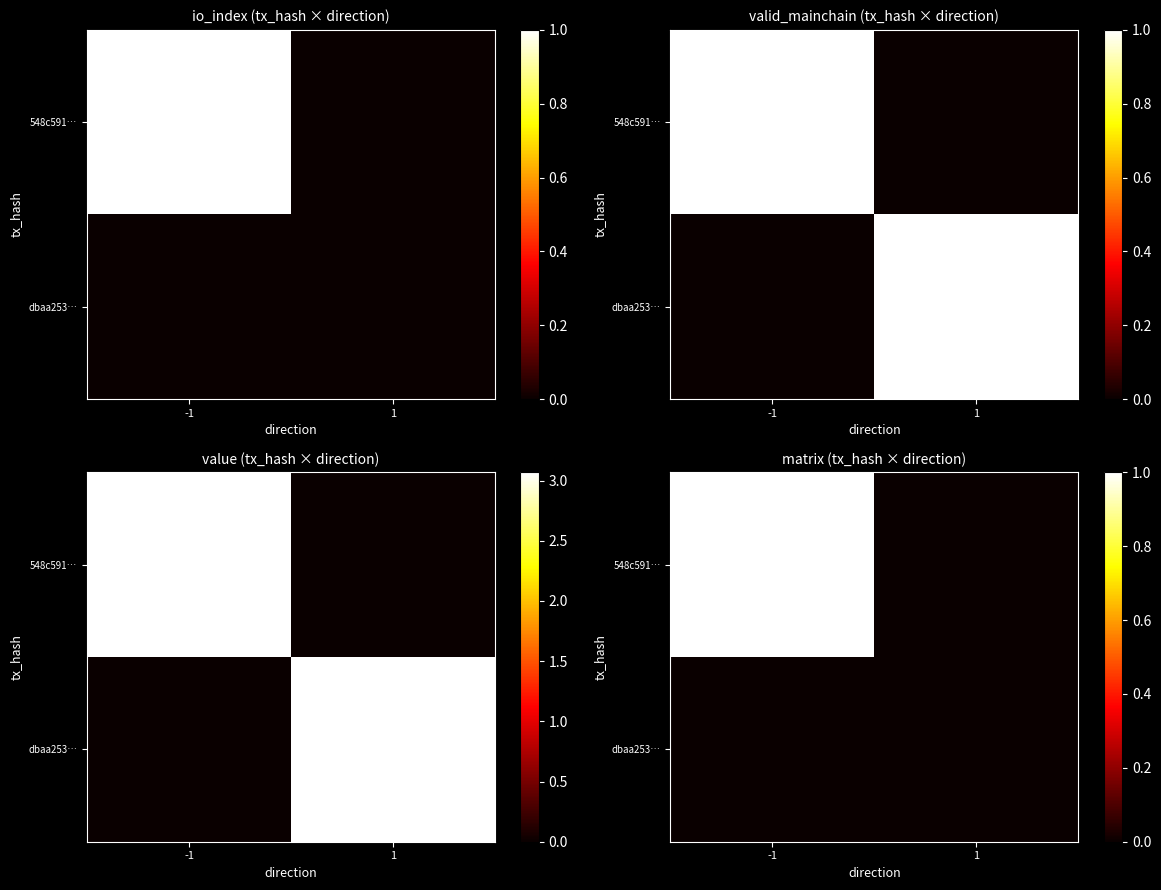

Rank the series by their maximum value, from highest to lowest.

548c591…, dbaa253…